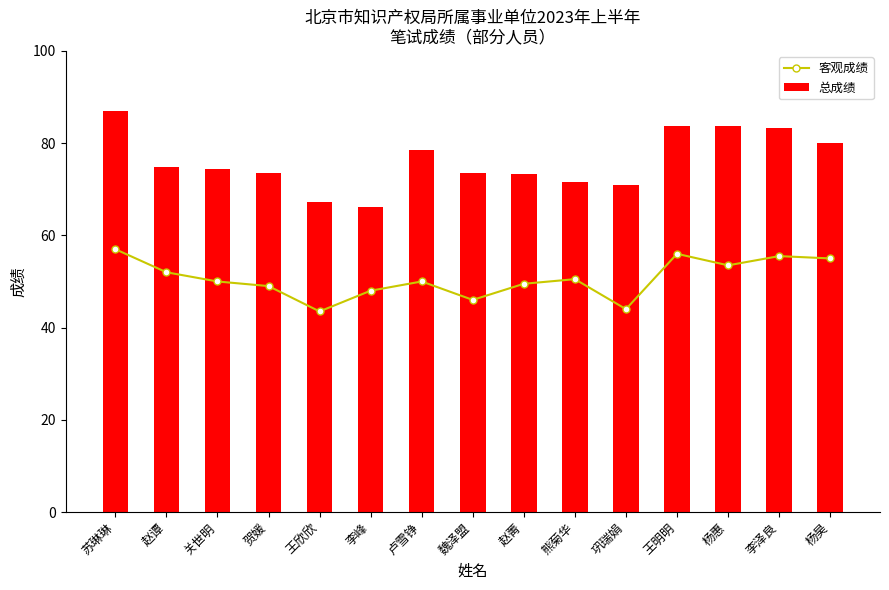

The value of 客观成绩 at 杨惠 is 53.5. True or false?

True